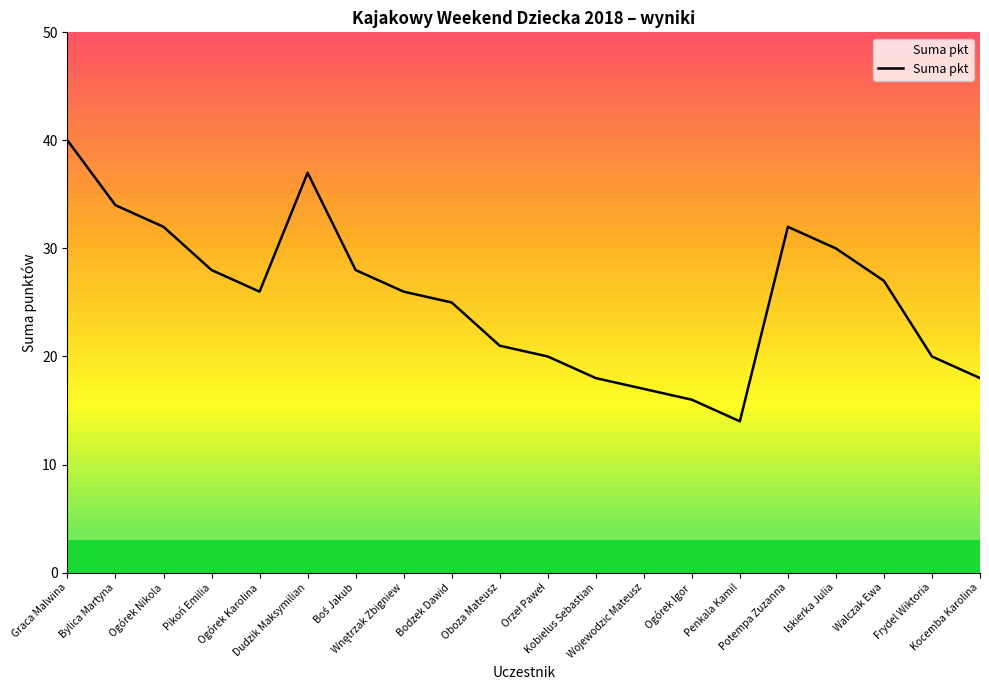

What is the label of the 19th point from the right?

Bylica Martyna